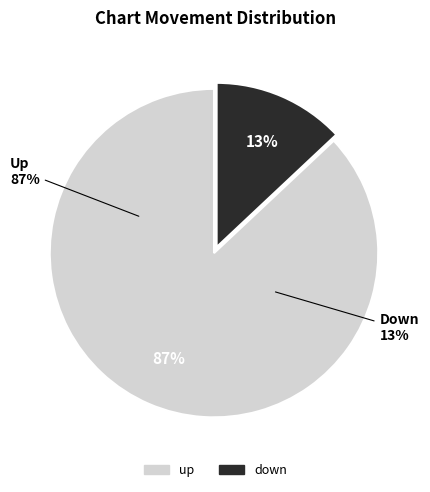

What percentage is the up slice, to the nearest percent?

87%